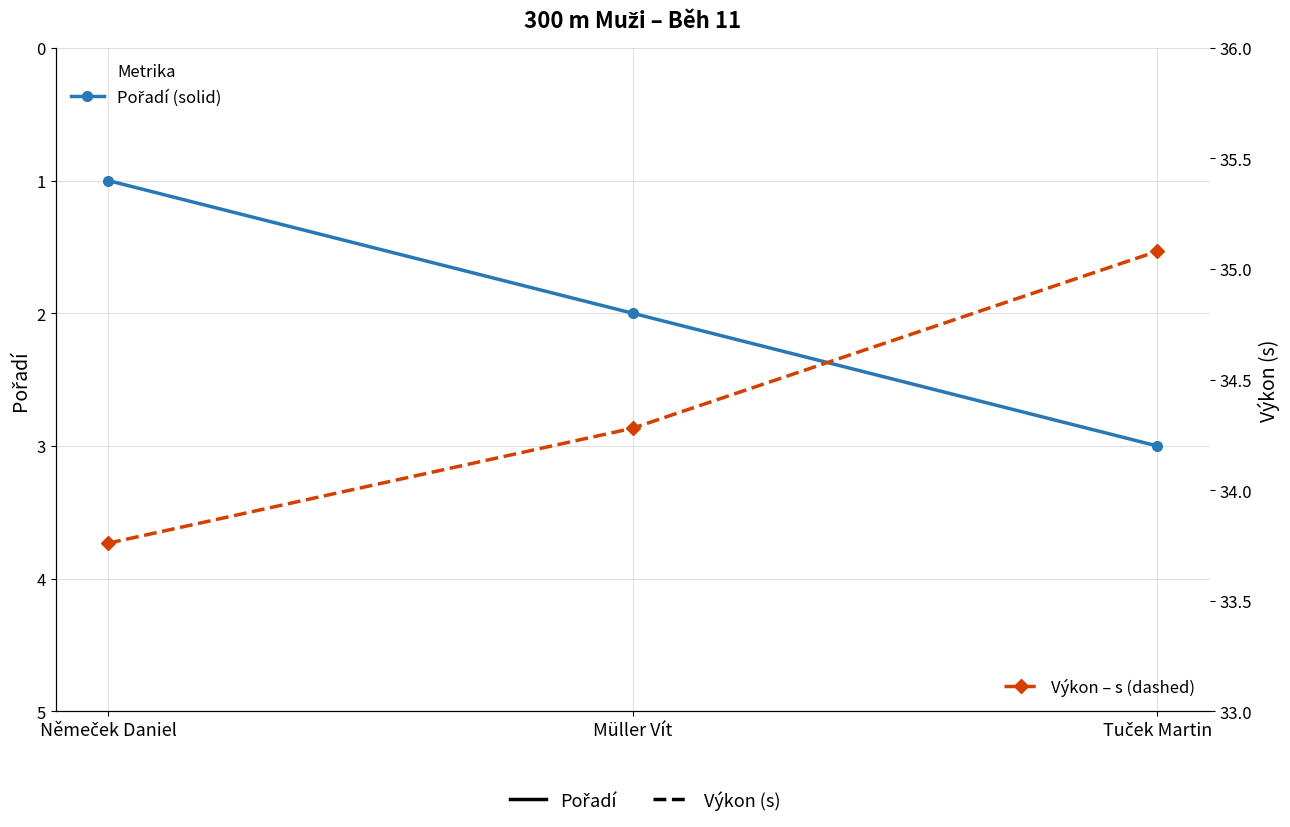

Which category has the lowest value in the Pořadí series?

Němeček Daniel